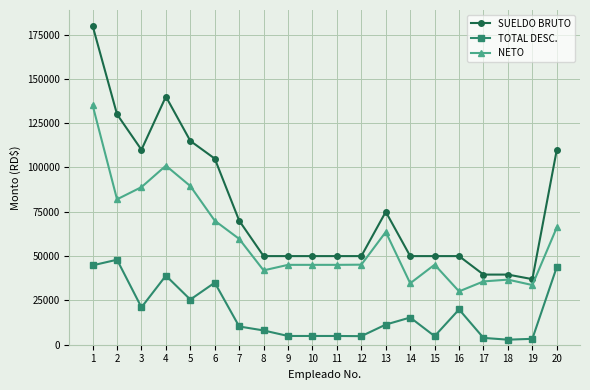

Is the value of TOTAL DESC. at 4 greater than the value of SUELDO BRUTO at 9?

No